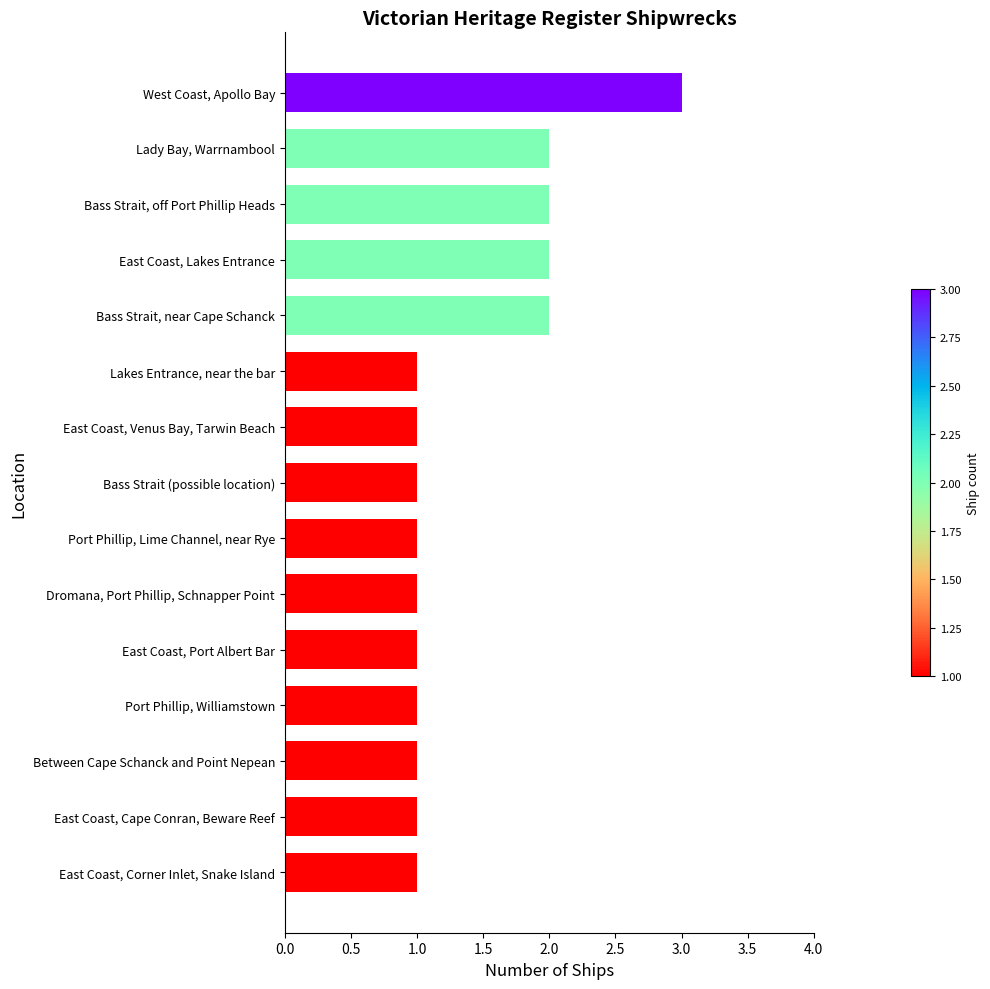

What is the ratio of the value at Dromana, Port Phillip, Schnapper Point to the value at East Coast, Port Albert Bar?

1.0